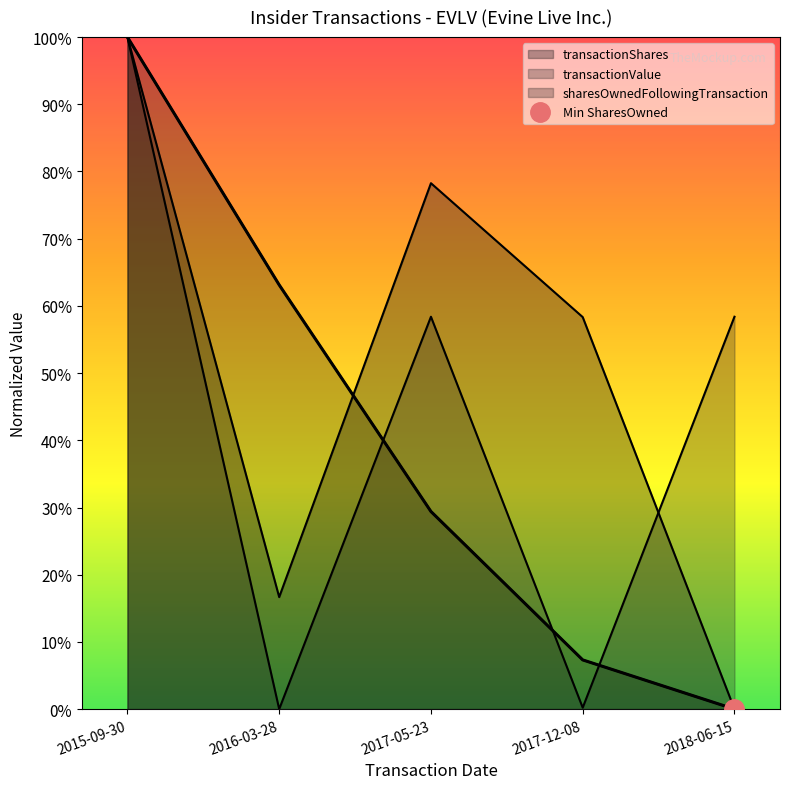

At which label is transactionShares closest to 0?

2018-06-15